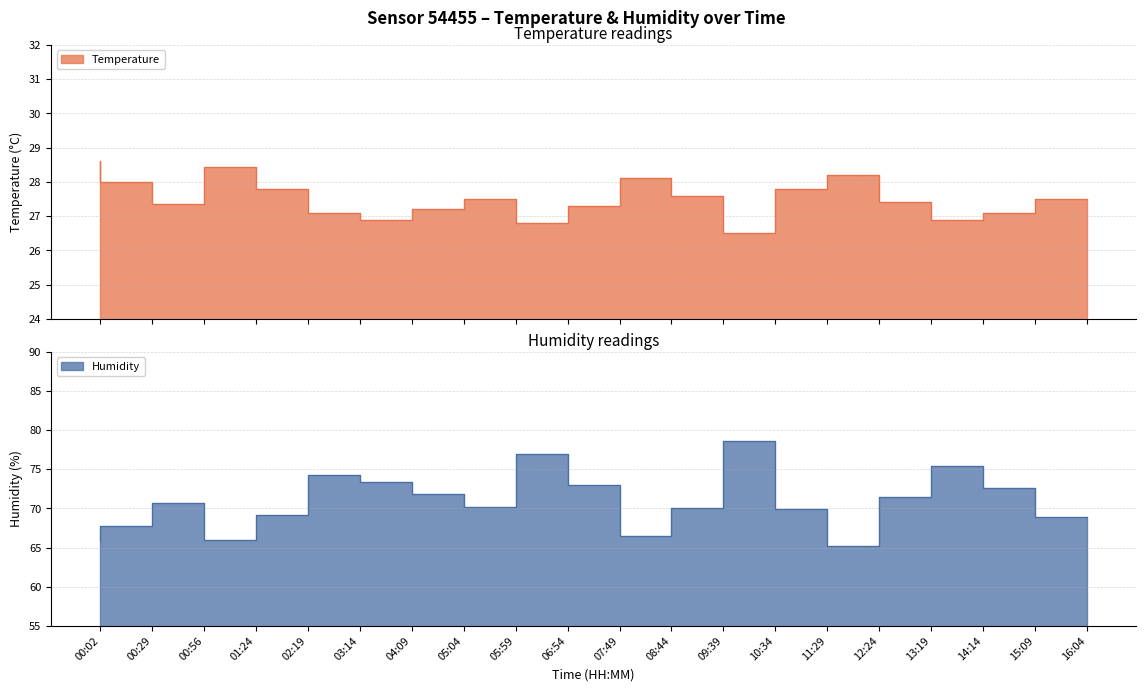

Which has a higher value, 00:56 or 07:49?

00:56